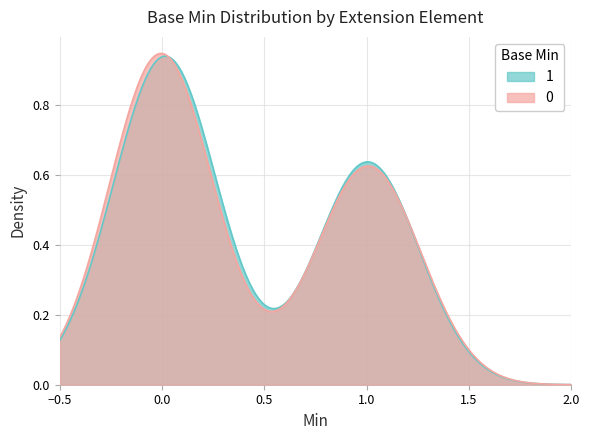

How many categories are shown in the chart?

300